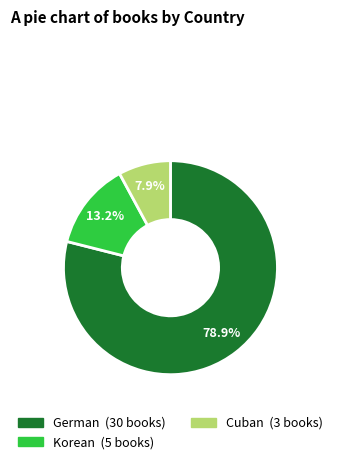

Is it true that Cuban is 8% of the pie?

True